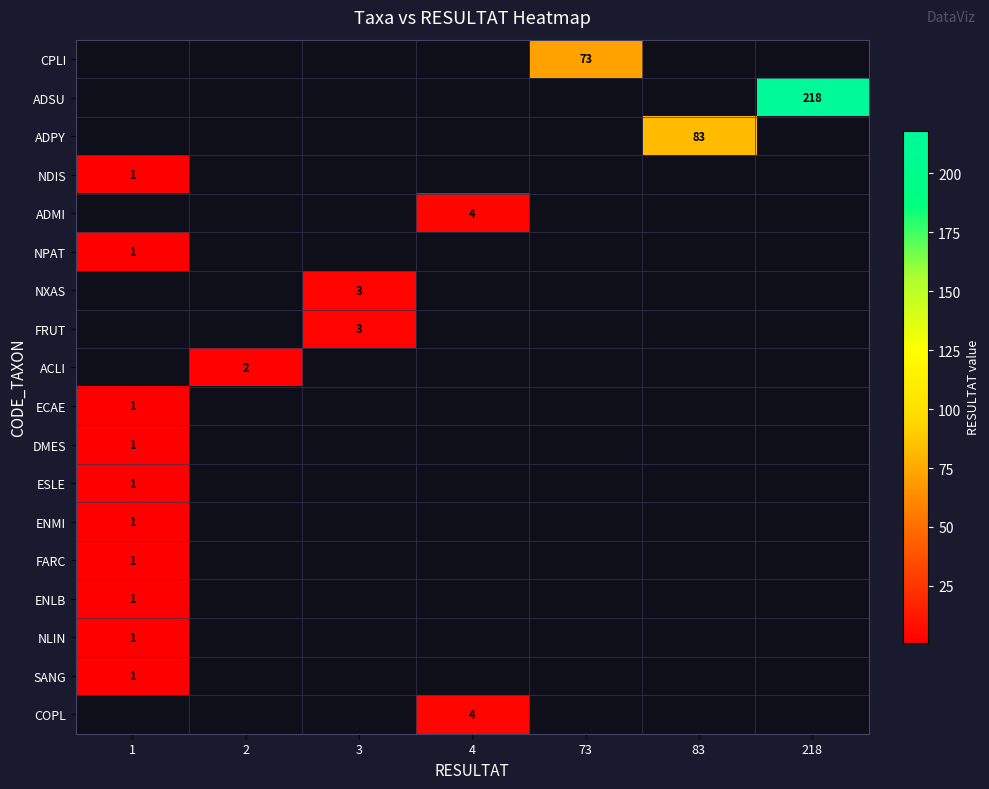

How many distinct data groups are displayed?

18